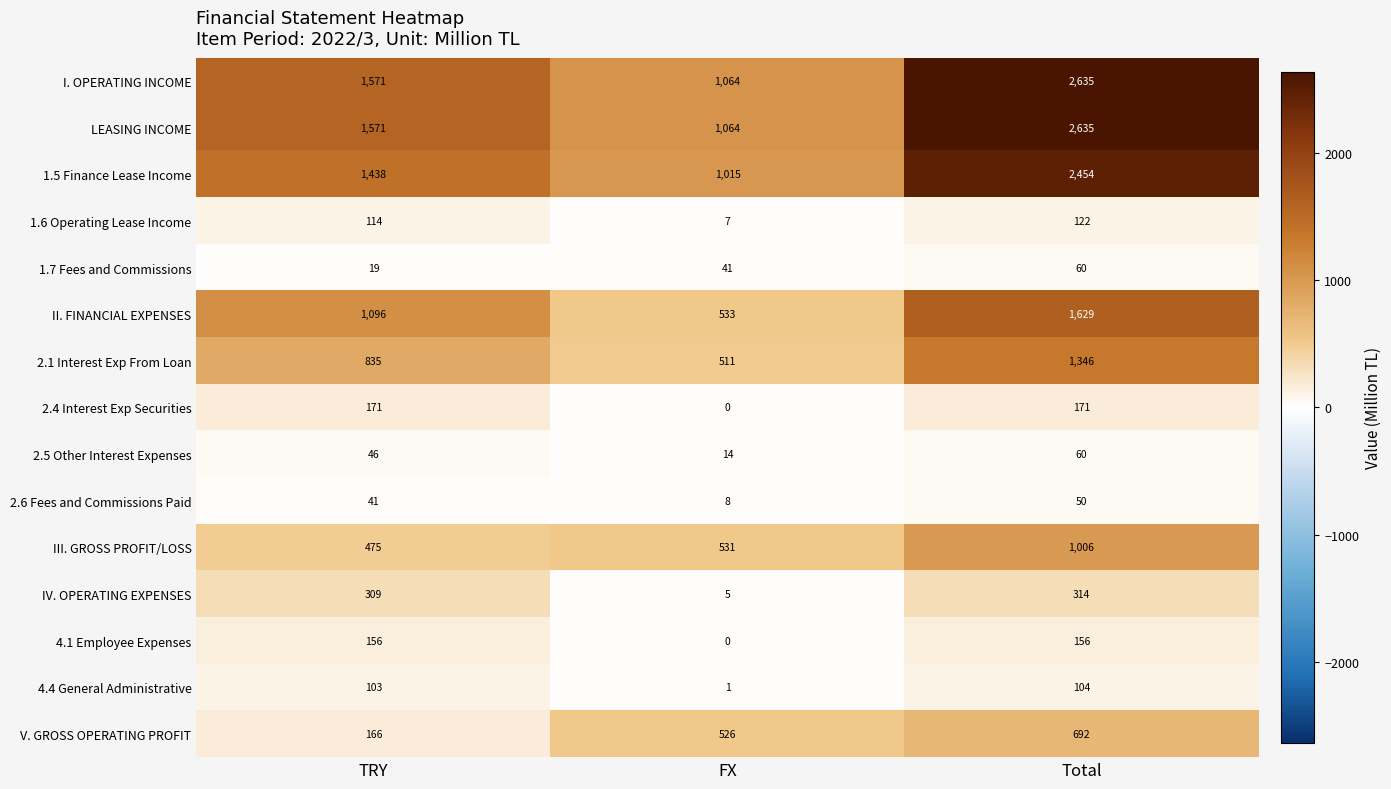

Rank the categories by 2.6 Fees and Commissions Paid value from highest to lowest.

Total, TRY, FX